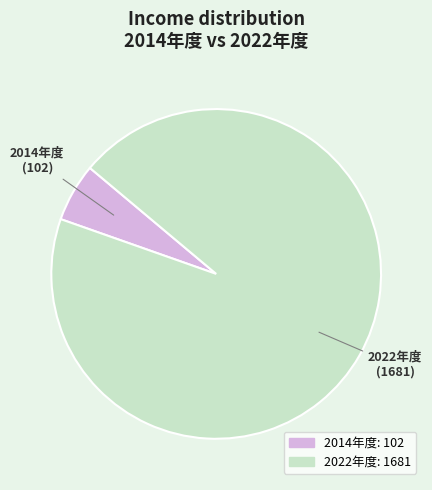

Which slice represents more than half of the pie?

2022年度